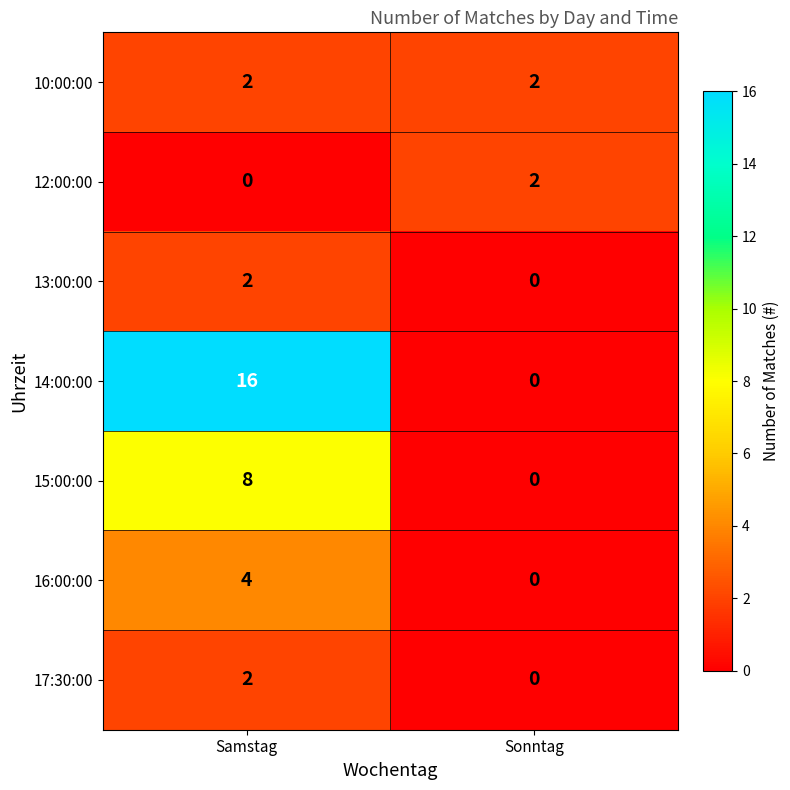

What is the difference between the maximum and minimum values in the 15:00:00 series?

8